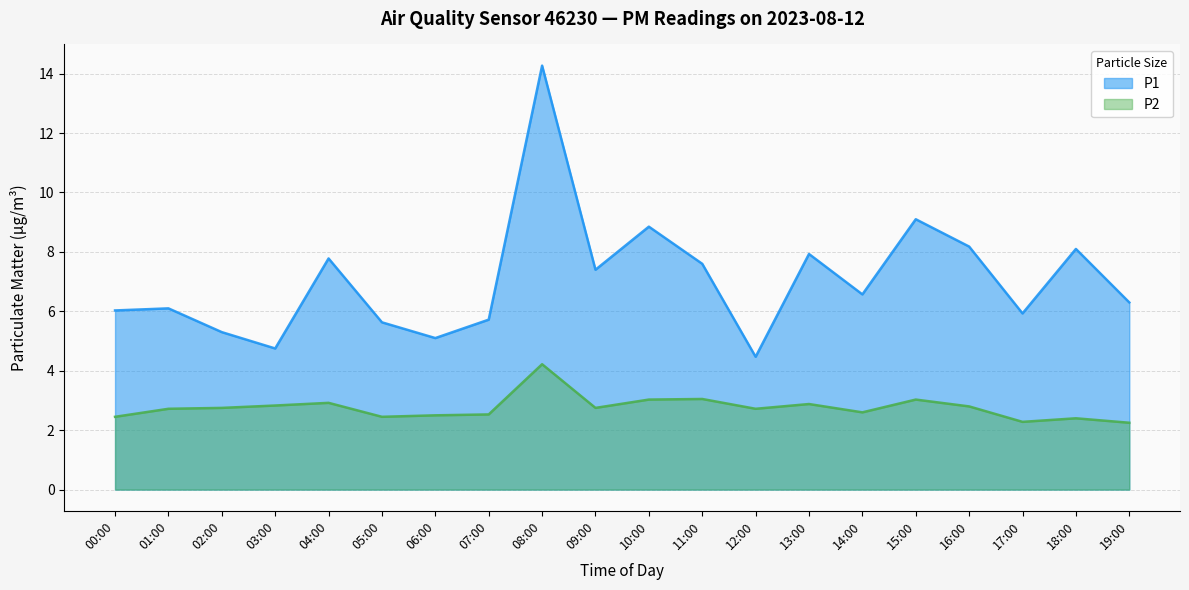

What is the sum of the P2 values at 07:00 and 12:00?

5.2